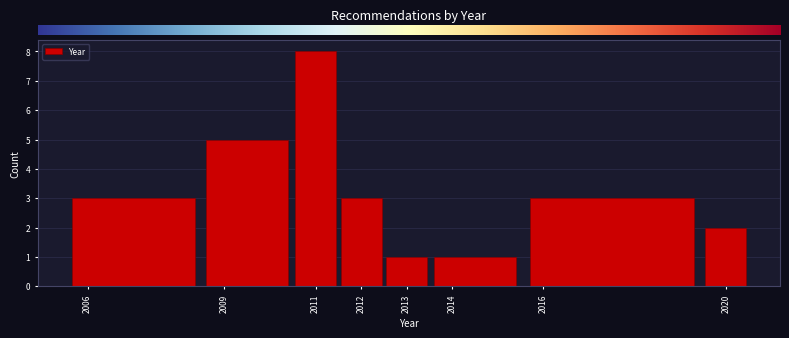

Reading left to right, list every bar in this chart as the range it spans on the x-axis followed by its height. The values are not printed on the chart, so give them approximately, as read against the axis.

2005.5 to 2008.5: 3
2008.5 to 2010.5: 5
2010.5 to 2011.5: 8
2011.5 to 2012.5: 3
2012.5 to 2013.5: 1
2013.5 to 2015.5: 1
2015.5 to 2019.5: 3
2019.5 to 2020.5: 2